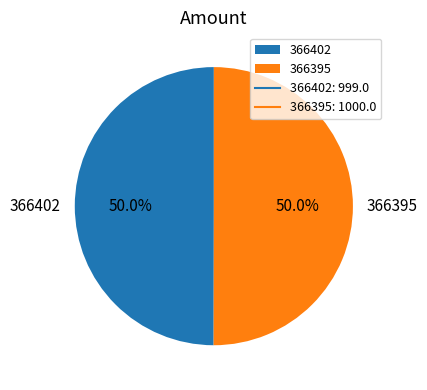

Count the number of slices in the pie.

2